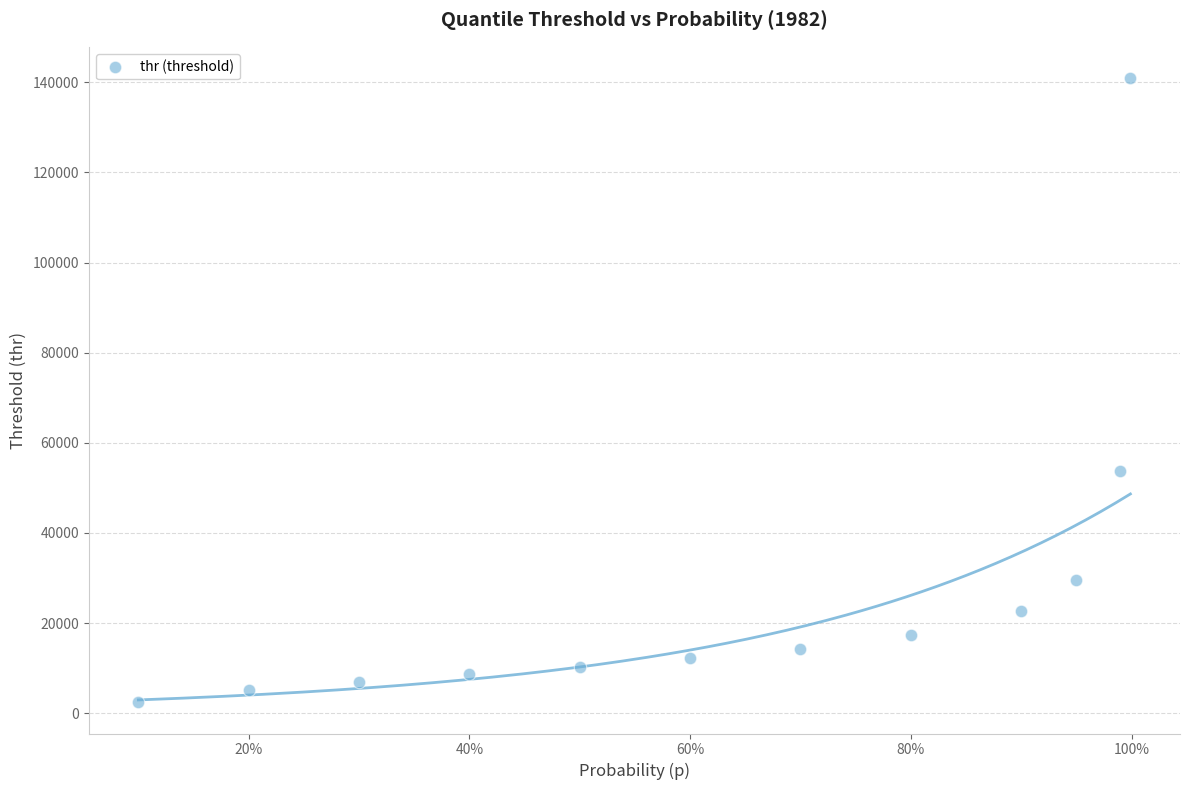

What is the average Y value?

27032.0